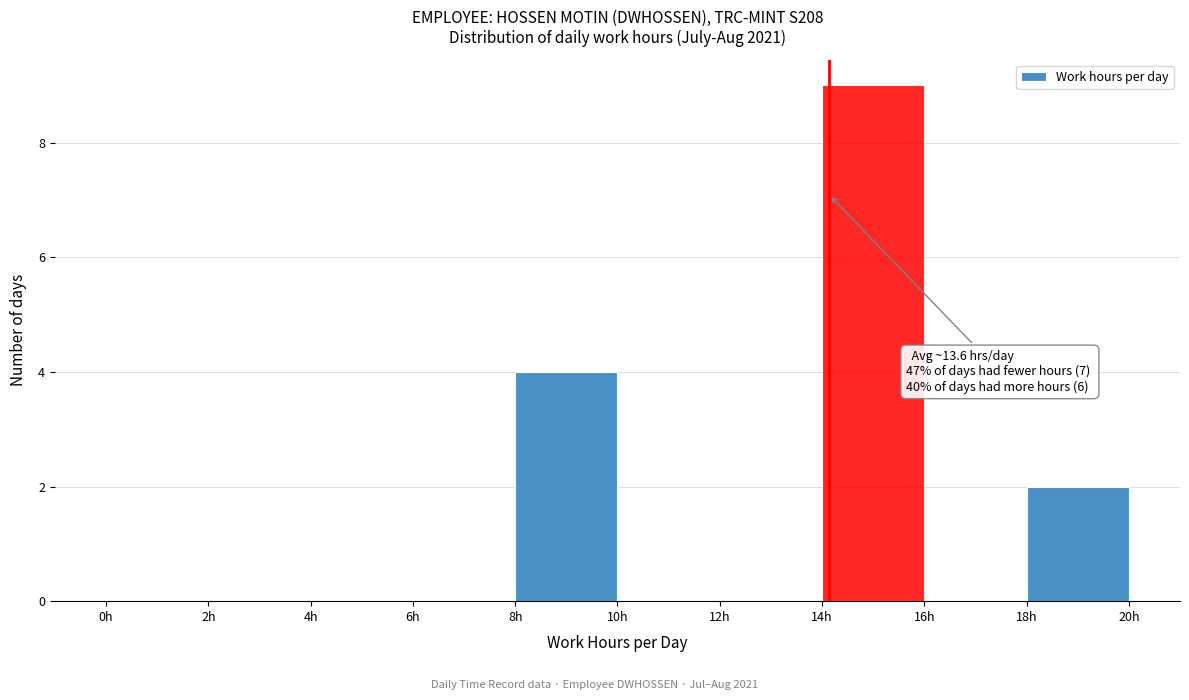

Which range on the x-axis has the tallest bar?

14 to 16